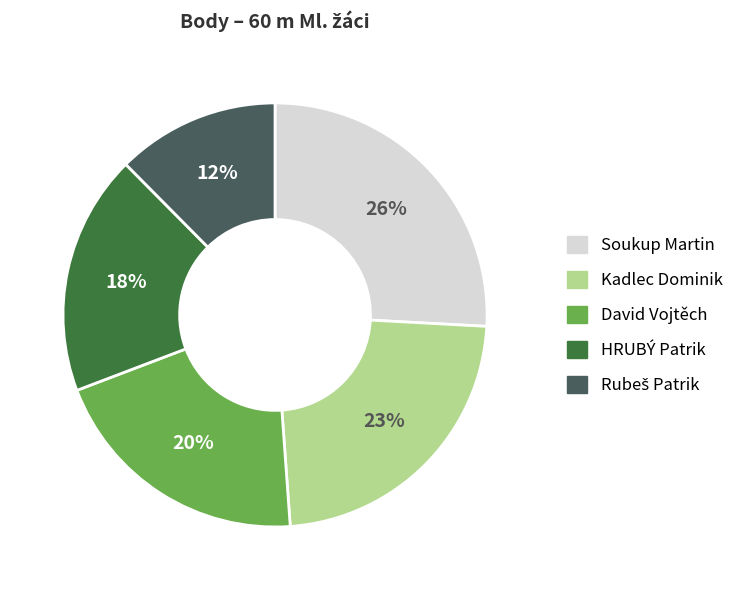

Which slice is the largest?

Soukup Martin